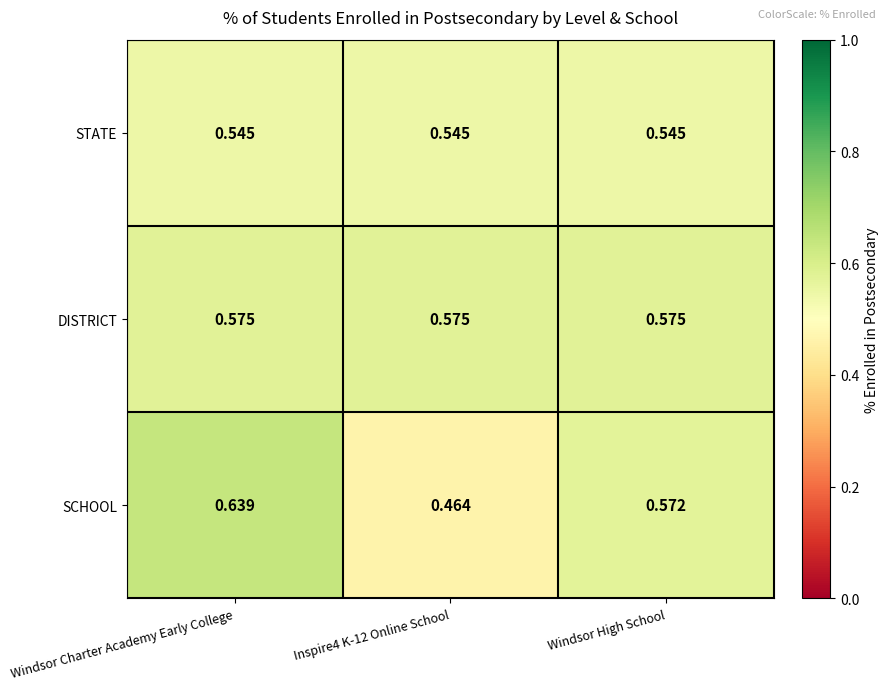

Which series has the widest spread of values?

SCHOOL